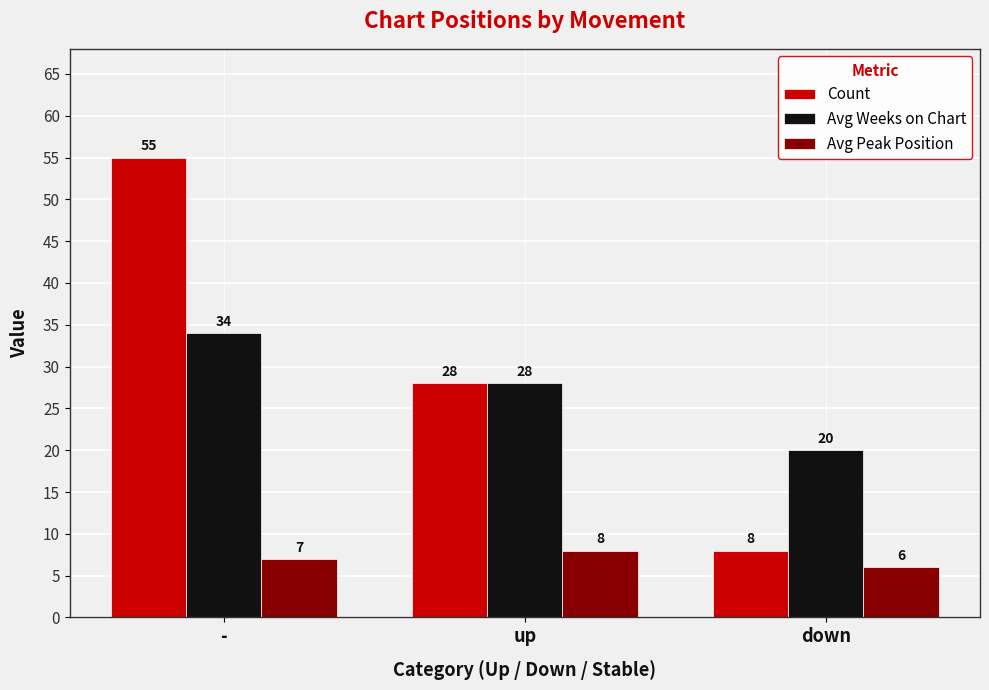

Reading left to right, extract all data points from this chart.

Count: -=55	up=28	down=8
Avg Weeks on Chart: -=34	up=28	down=20
Avg Peak Position: -=7	up=8	down=6